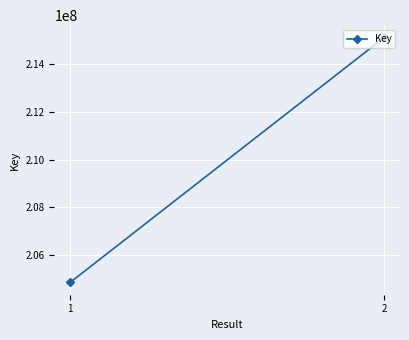

Between 2 and 1, which is larger?

2